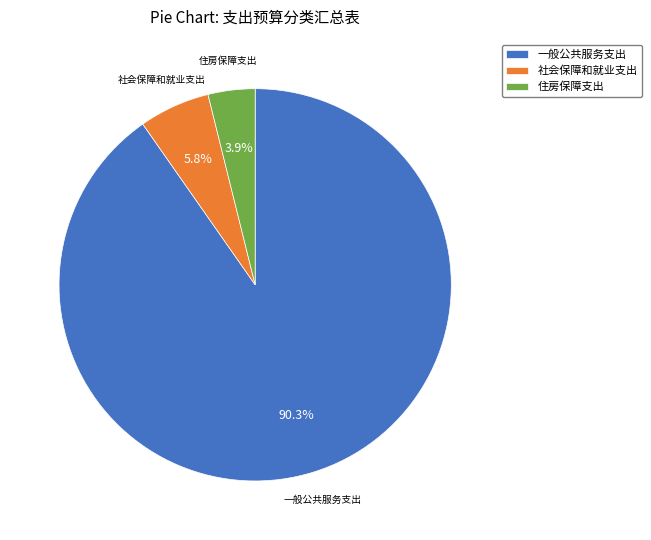

Is 住房保障支出 the majority of the pie?

No